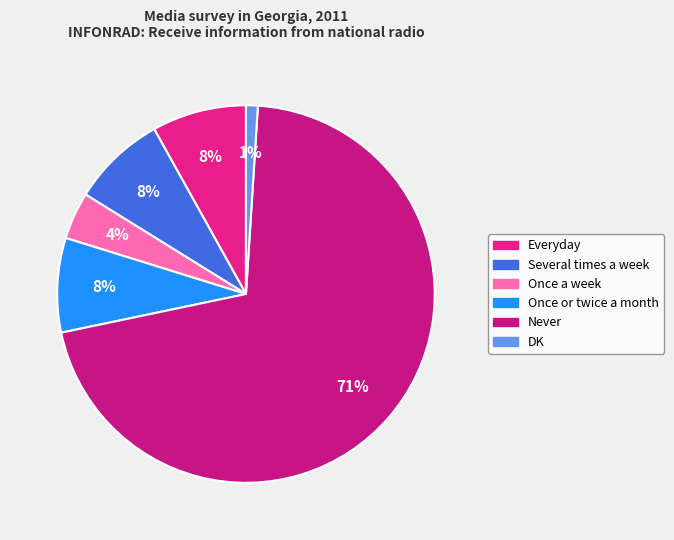

To the nearest percent, what percentage of the pie is Everyday?

8%